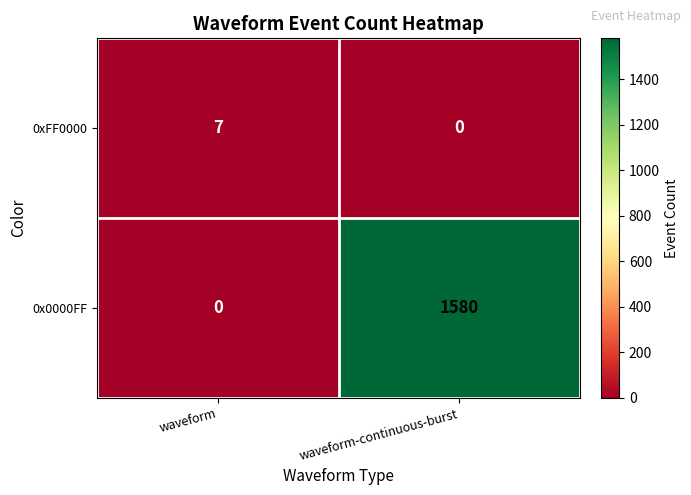

Rank the categories by 0x0000FF value from lowest to highest.

waveform, waveform-continuous-burst